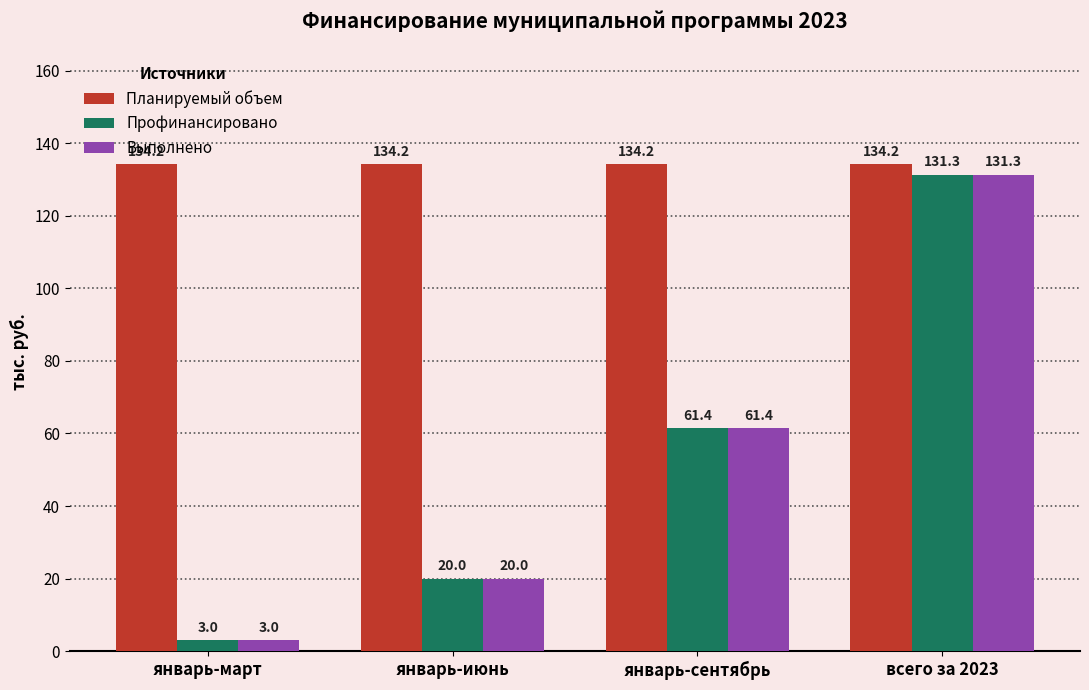

What is the total value across all series at январь-март?

140.2